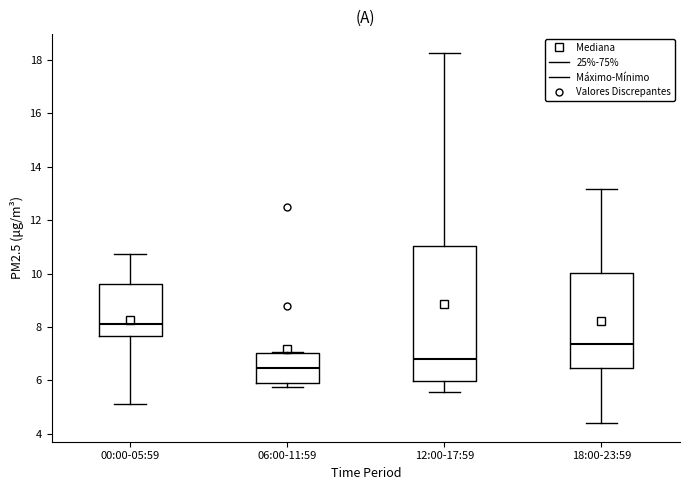

Comparing the boxes themselves (not the whiskers), which one is the tallest?

12:00-17:59